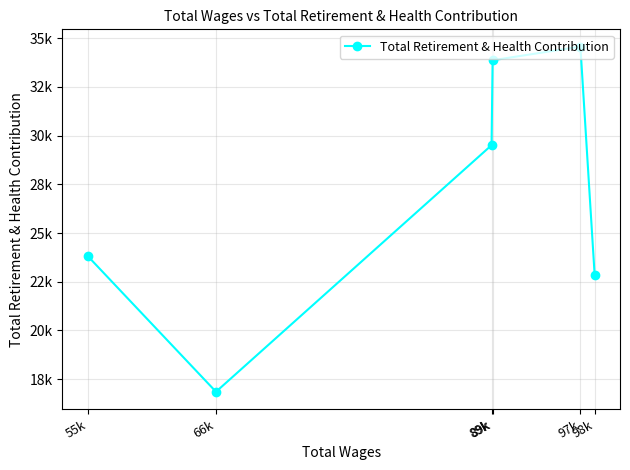

What is the difference between the values at 55k and 66k?

6964